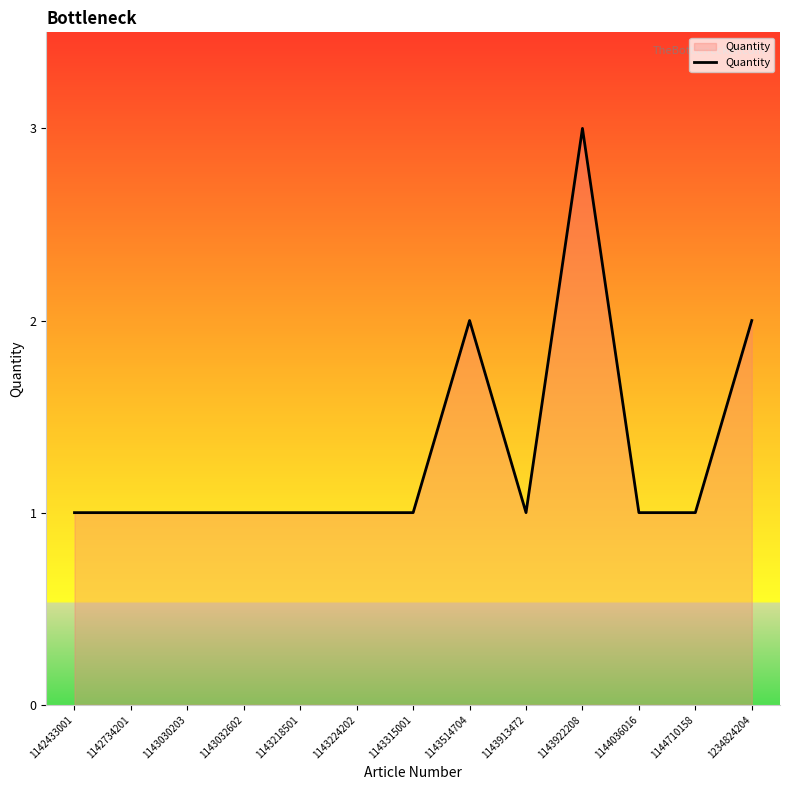

Reading left to right, list all the values displayed in this chart.

1	1	1	1	1	1	1	2	1	3	1	1	2